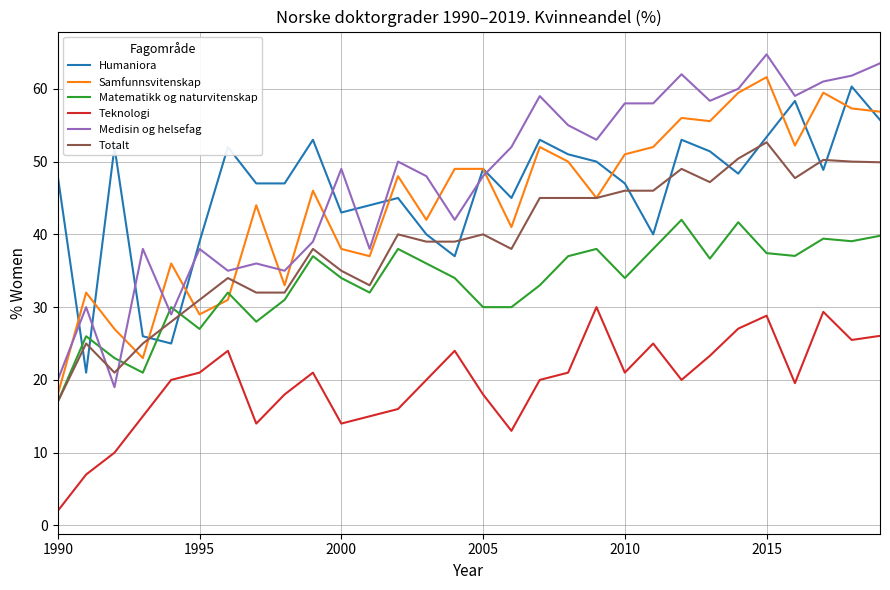

True or false: Medisin og helsefag and Teknologi intersect in this chart.

False